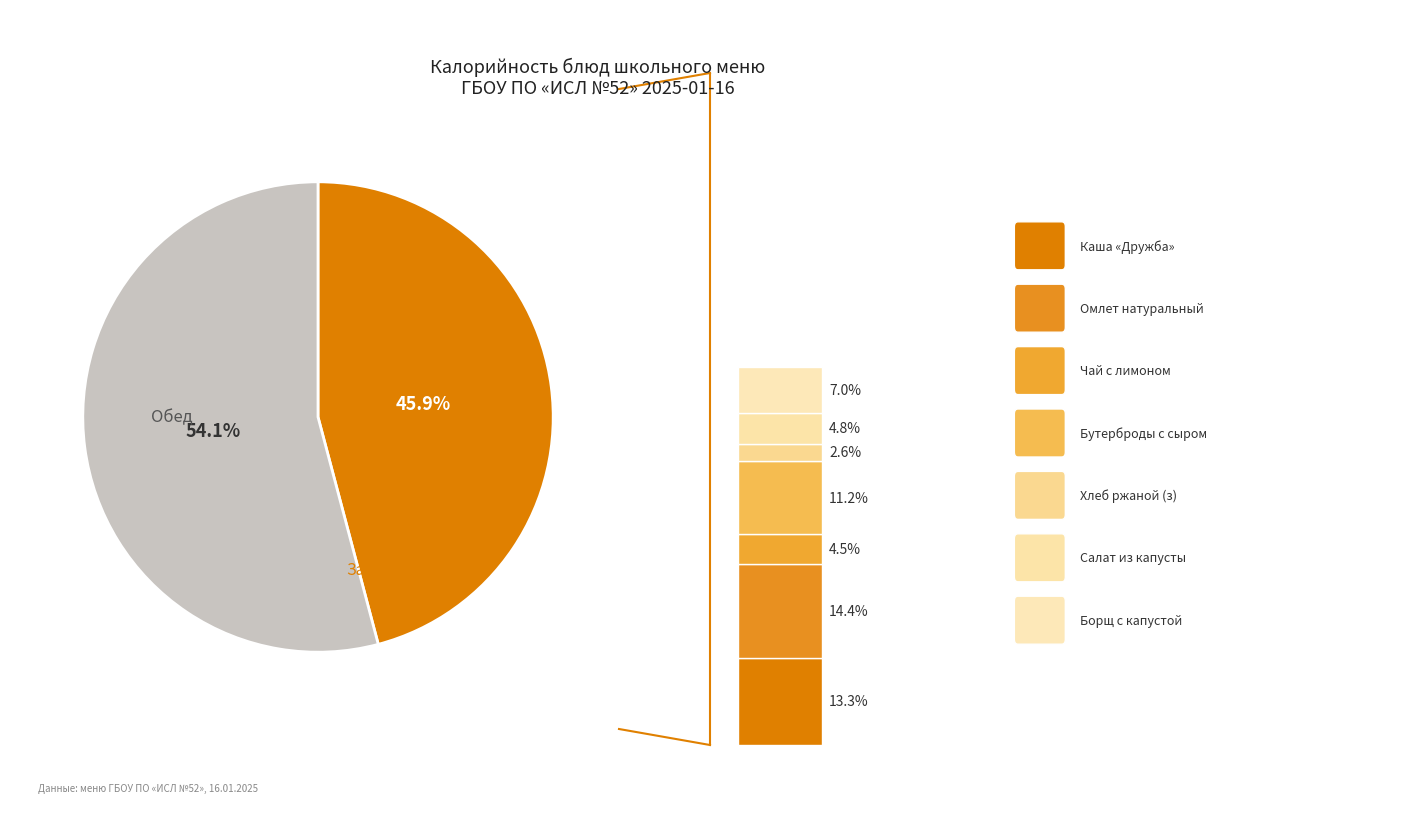

Is it true that Омлет натуральный is 14% of the pie?

True